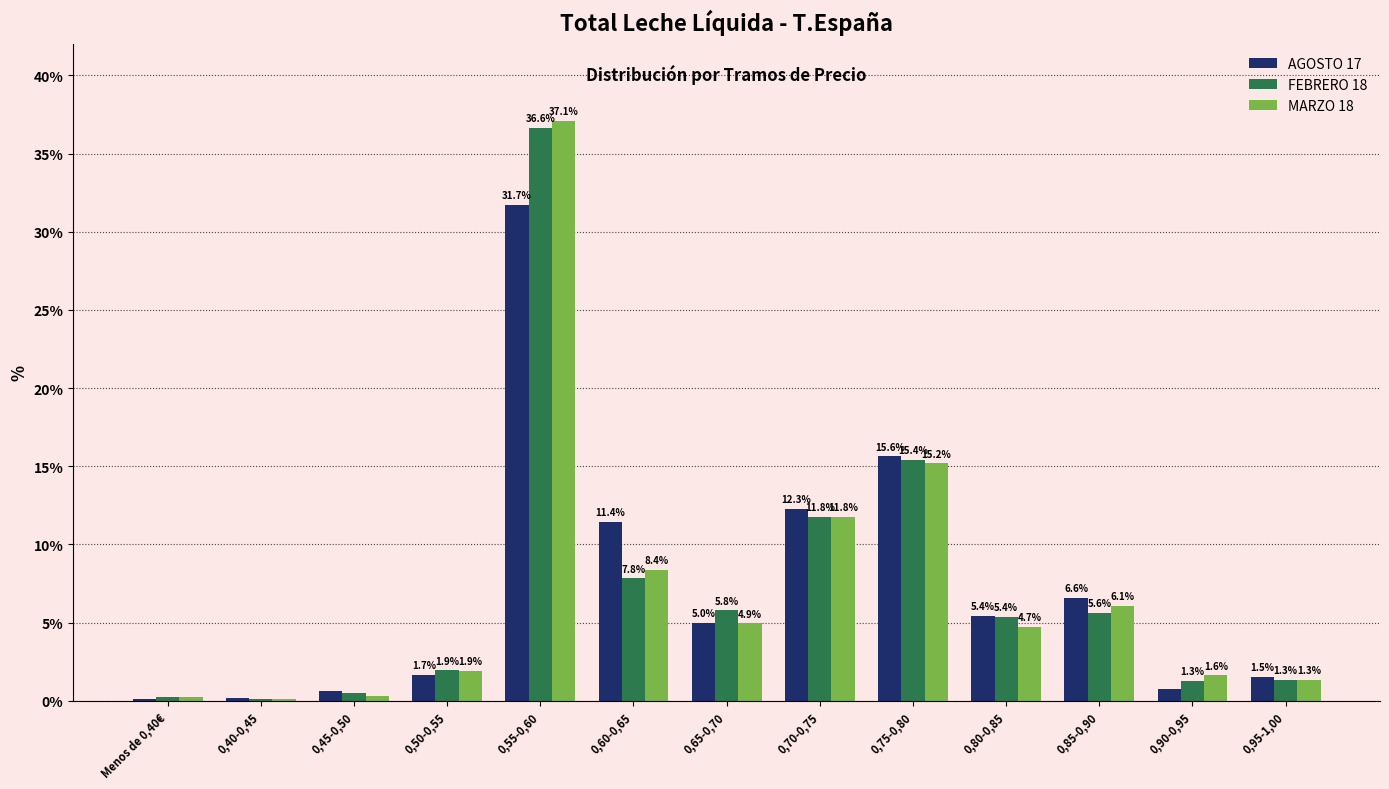

Where is FEBRERO 18 nearest to the value 18?

0,75-0,80